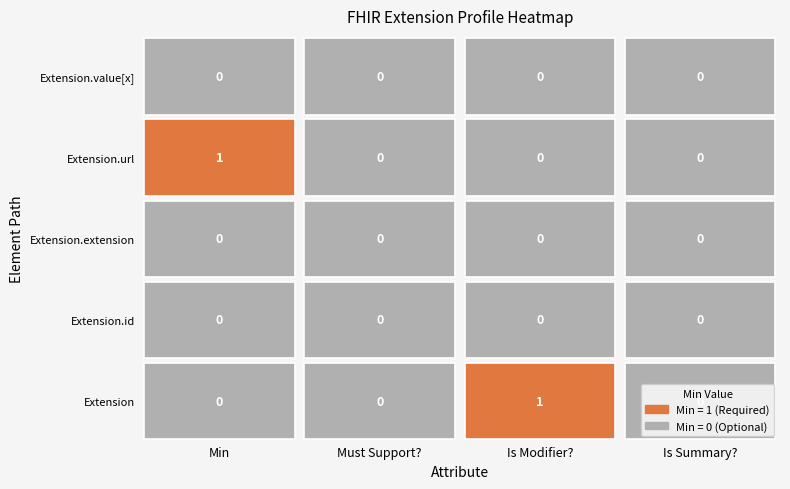

Between Min and Is Summary?, which series saw the biggest shift?

Extension.url